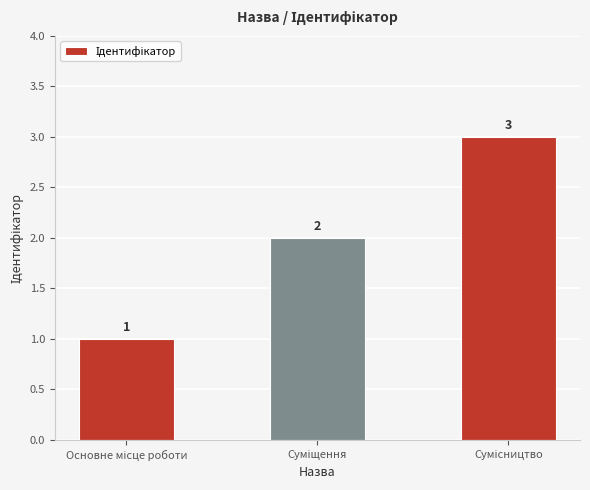

What is the value of the 3rd bar from the left?

3